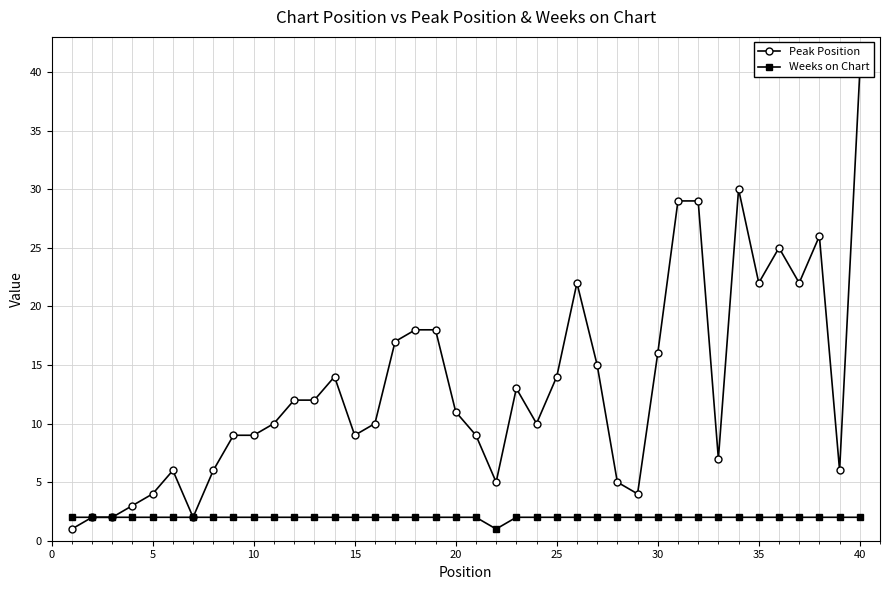

Which series has the widest spread of values?

Peak Position